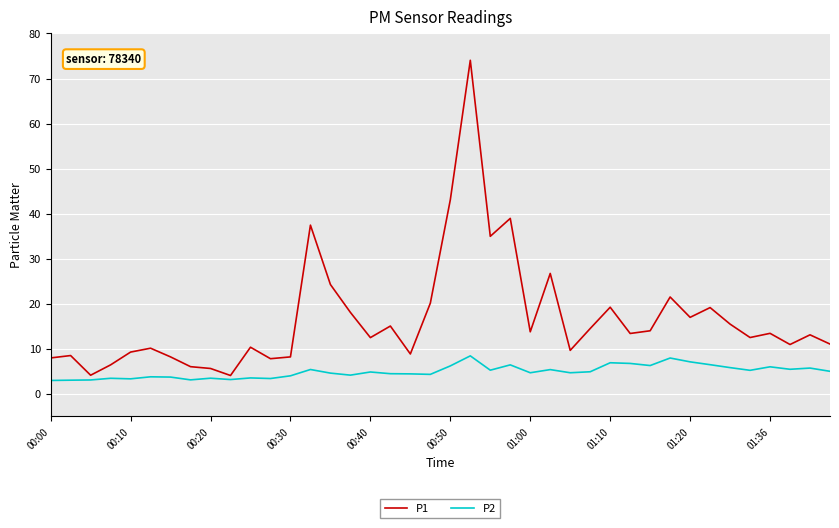

Rank the series by their average value, from lowest to highest.

P2, P1